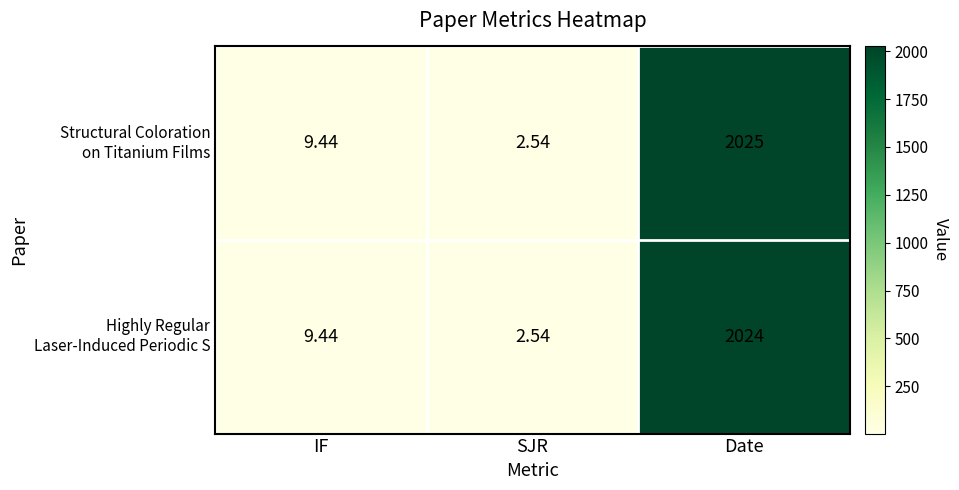

At which category is the sum across all series the highest?

Date